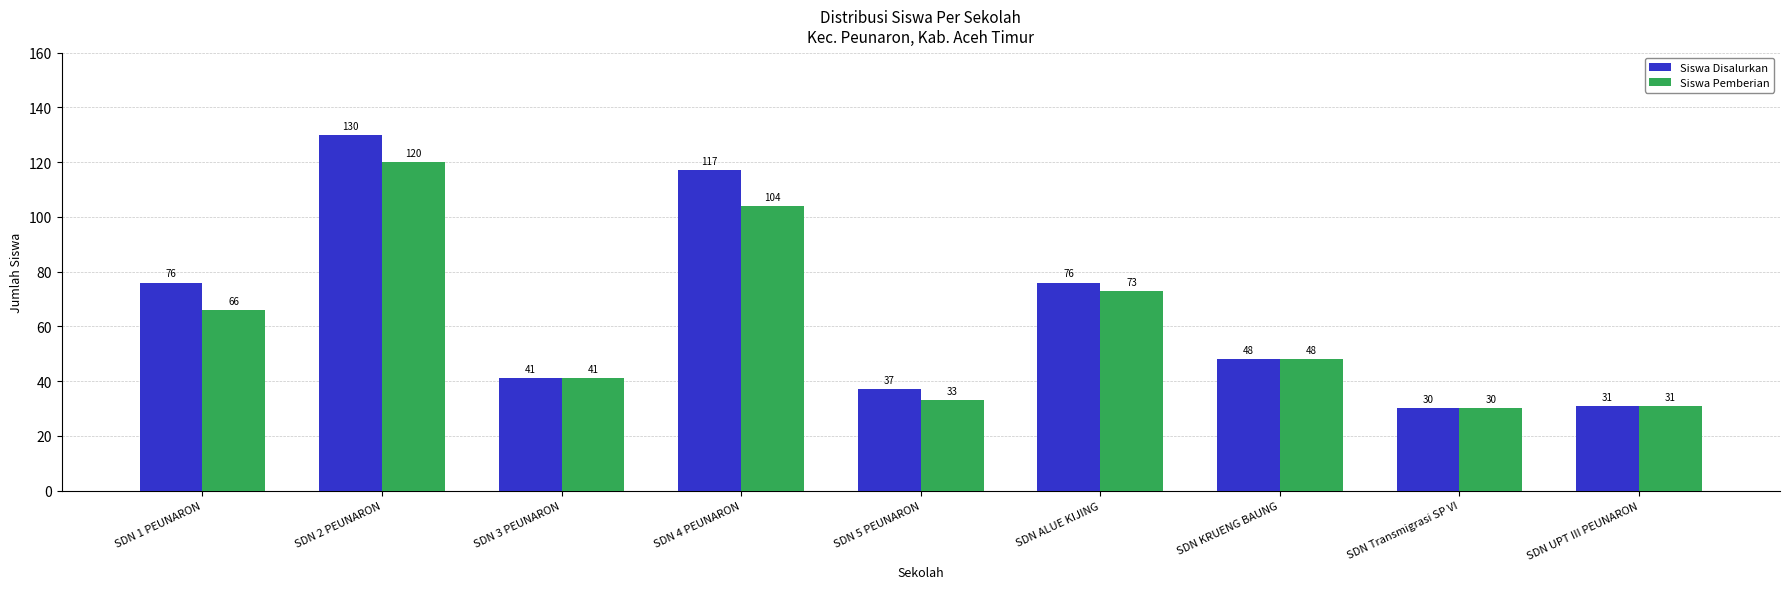

Between SDN 2 PEUNARON and SDN Transmigrasi SP VI, which series saw the biggest shift?

Siswa Disalurkan